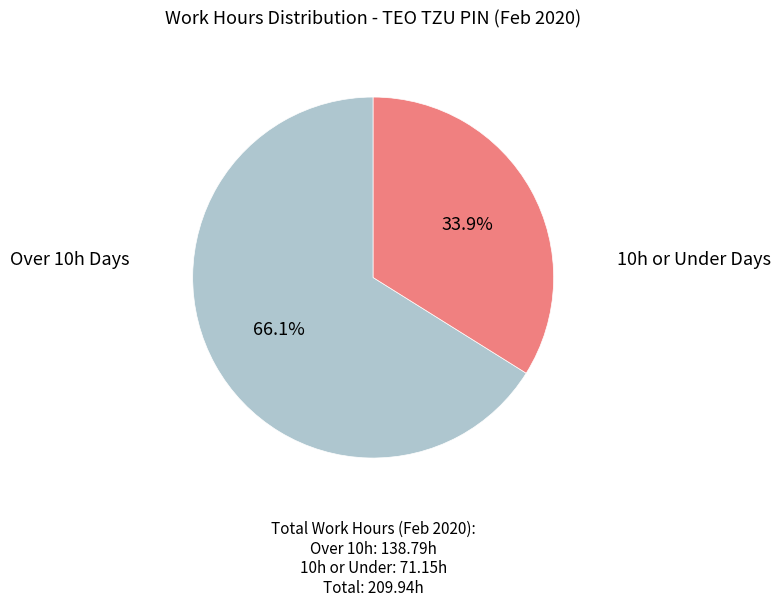

Is there a majority slice in this chart?

Yes